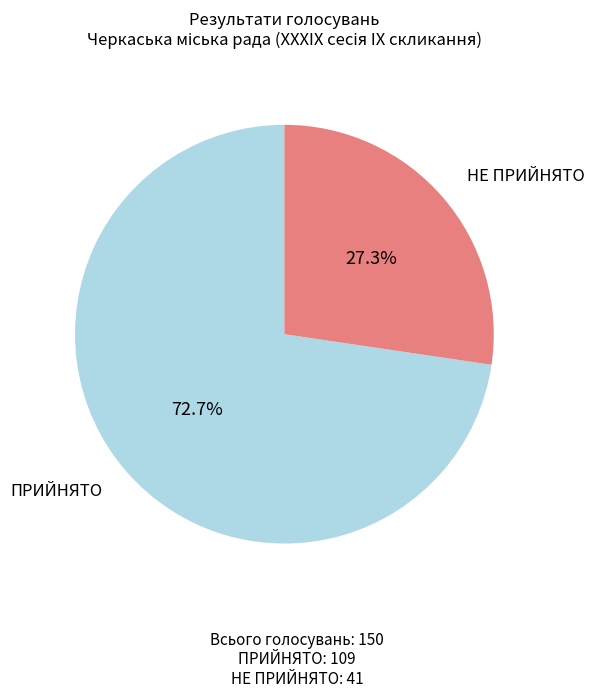

Which has a higher value, ПРИЙНЯТО or НЕ ПРИЙНЯТО?

ПРИЙНЯТО